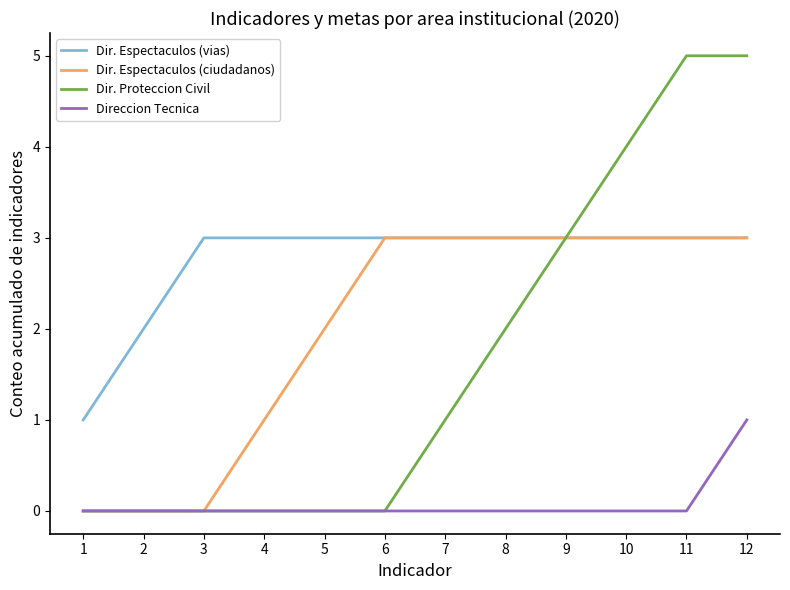

Is the value of Dir. Proteccion Civil at 9 greater than the value of Direccion Tecnica at 11?

Yes